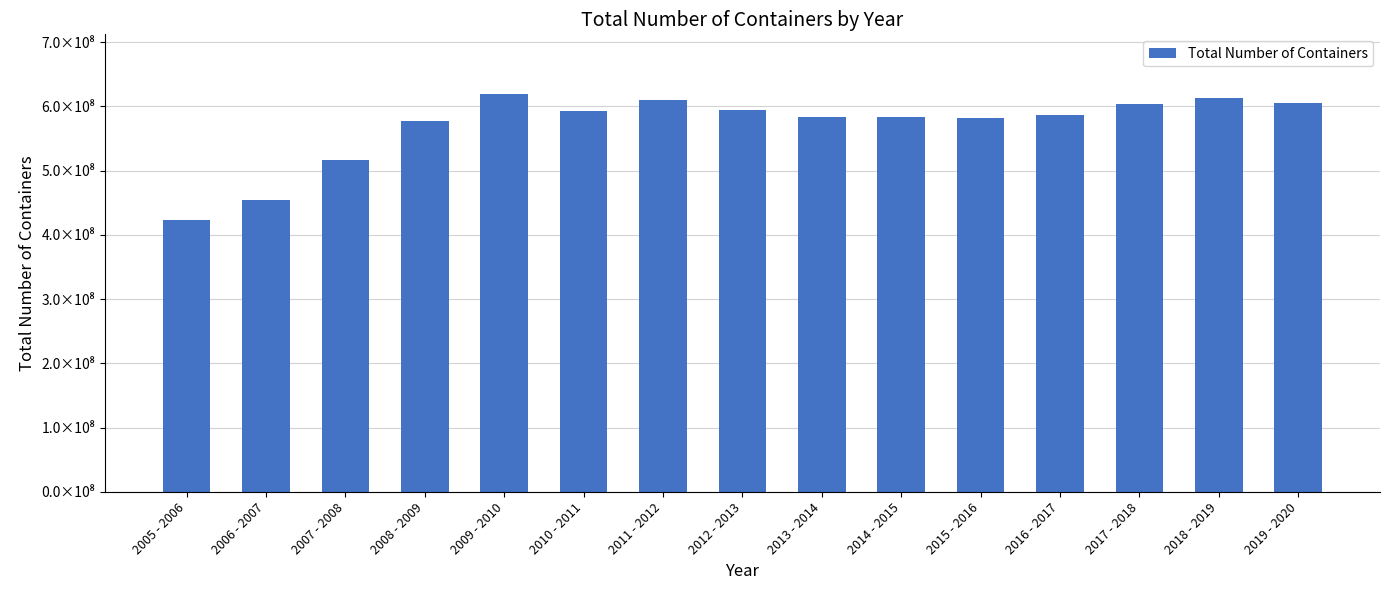

Are the bars horizontal?

No